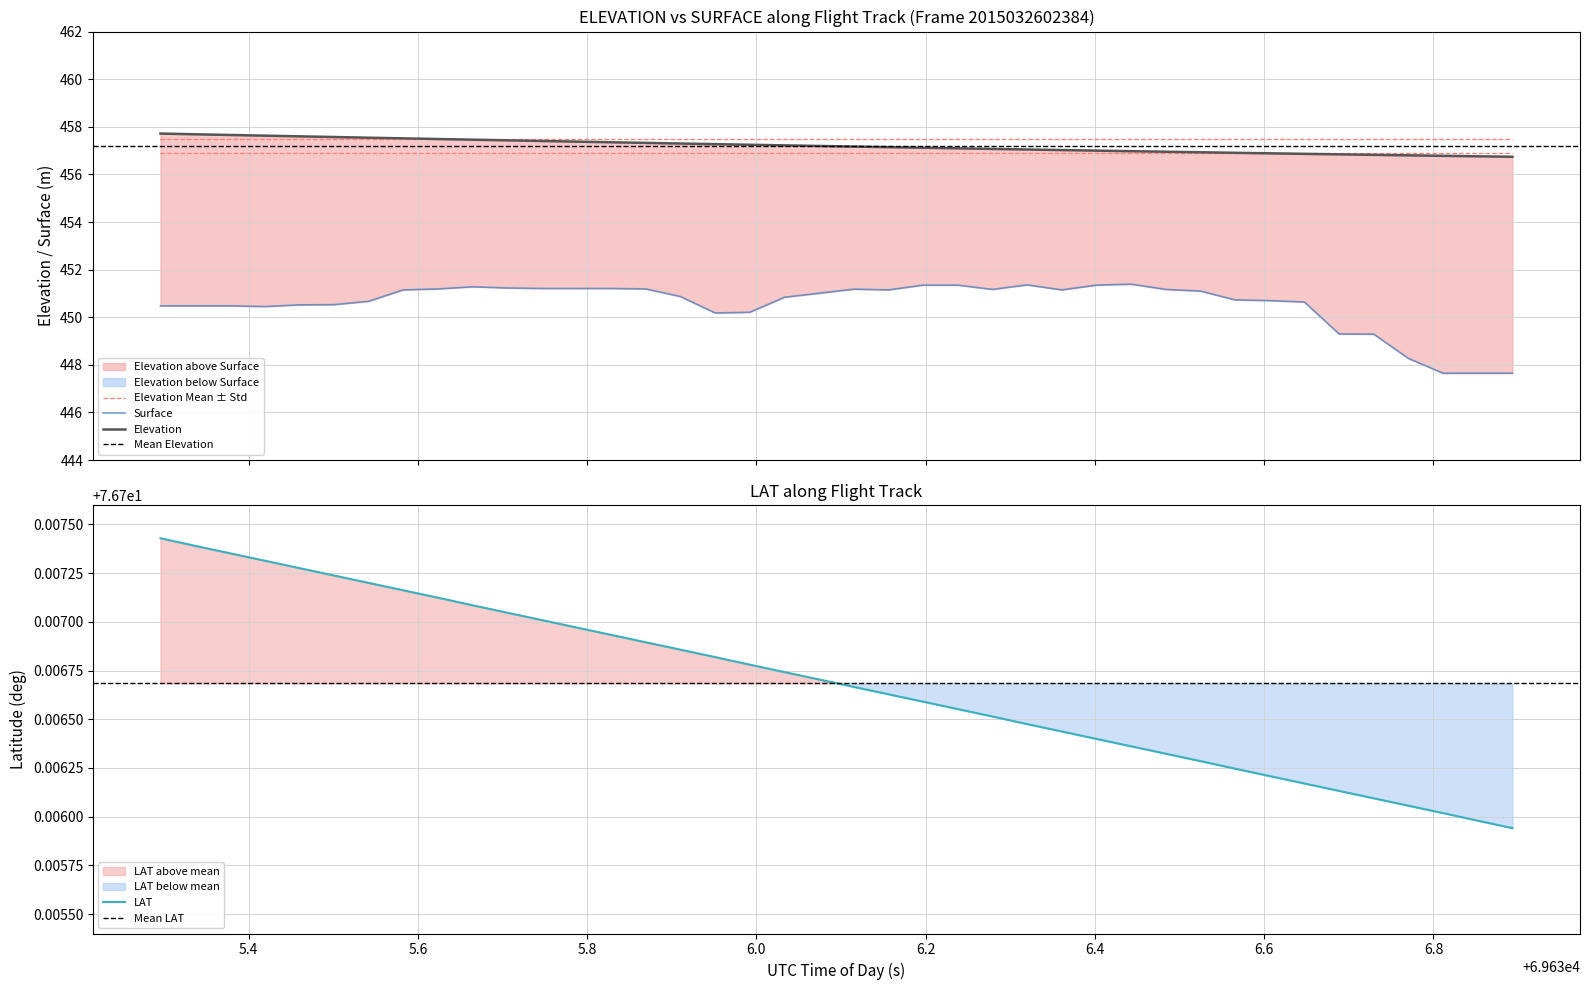

How many data points does each series have?

40